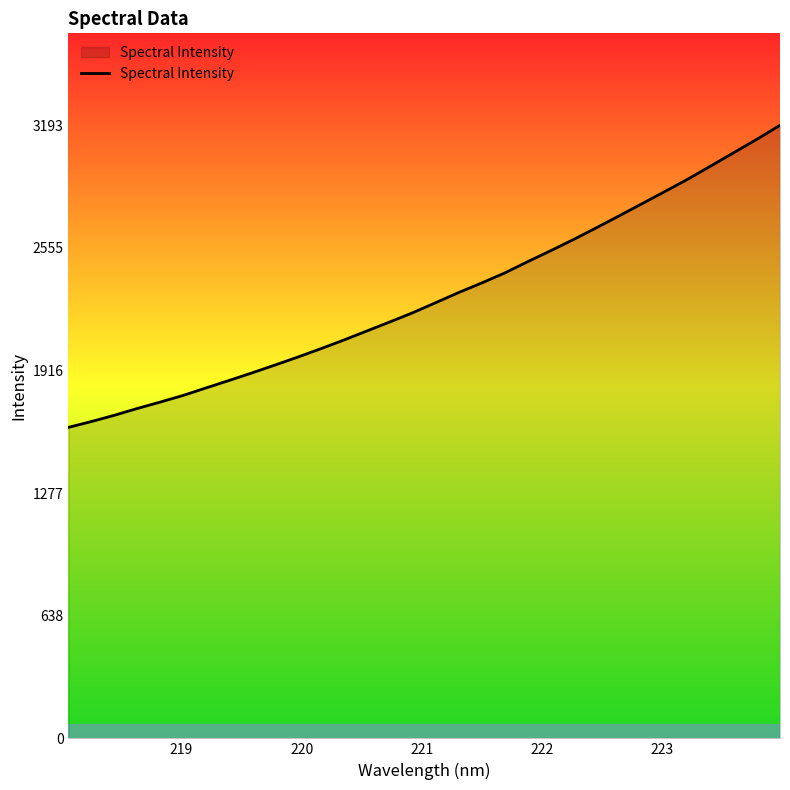

What is the sum of all values?

73653.1